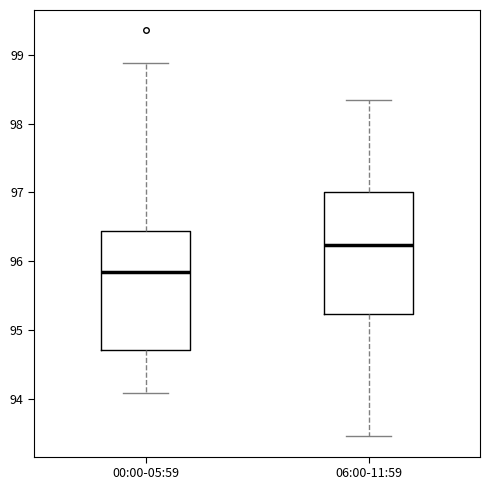

Reading left to right, read every box against the y-axis: the position of its median line, the range the box covers, and the ends of its whiskers. The values are not printed on the chart, so give them approximately, as read against the axis.

00:00-05:59: median 95.8, box 94.7 to 96.4, whiskers 94.1 to 98.9
06:00-11:59: median 96.2, box 95.2 to 97.0, whiskers 93.5 to 98.3